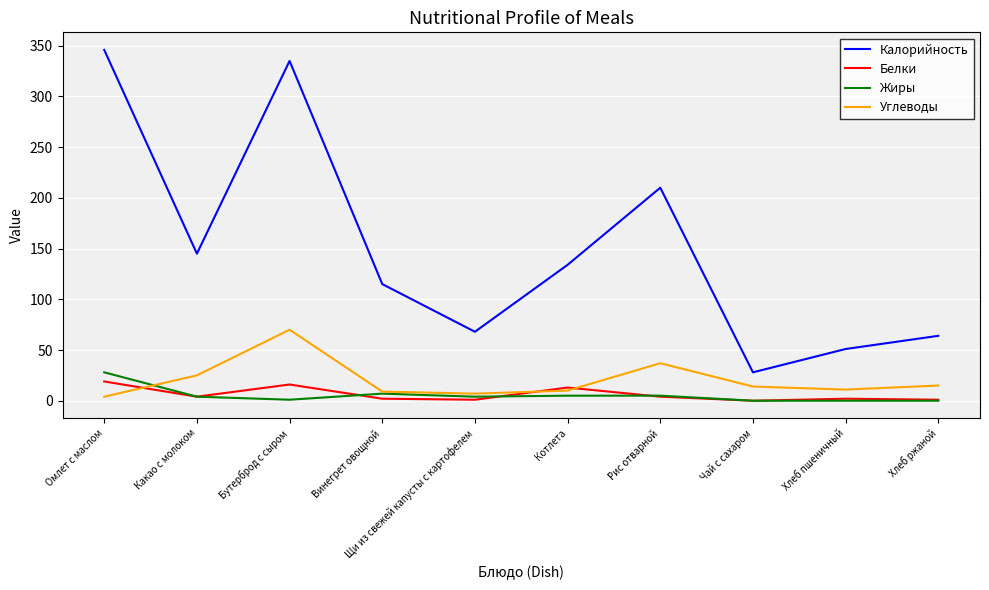

Where is Калорийность nearest to the value 186?

Рис отварной